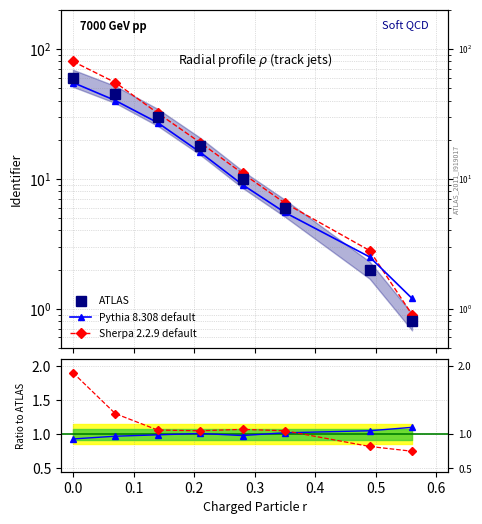

After their last crossing, which series has the higher values: ATLAS or Pythia 8.308 default?

Pythia 8.308 default